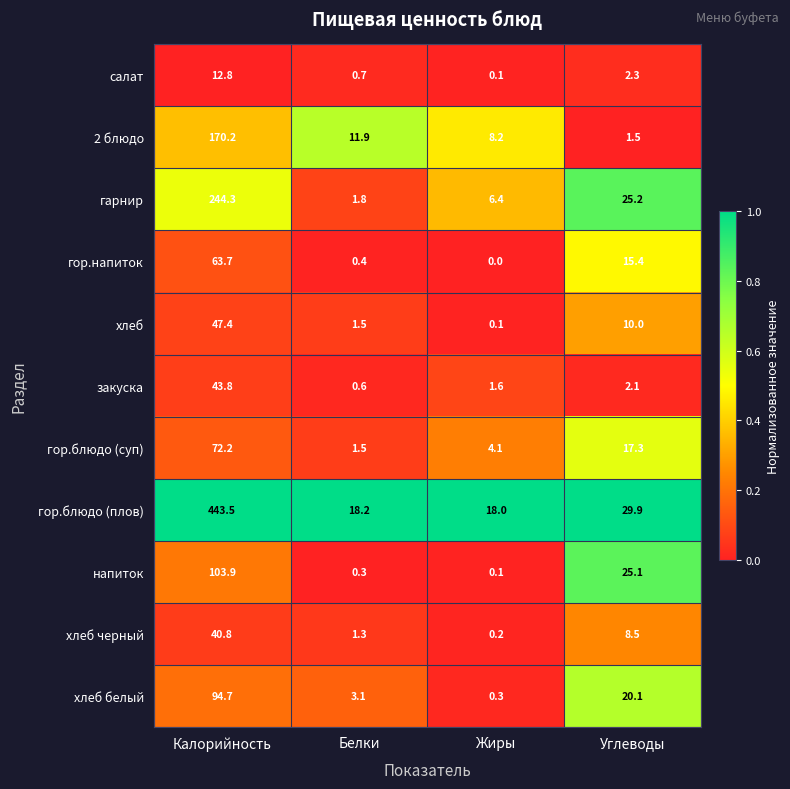

What is the maximum value shown in the chart?

443.5